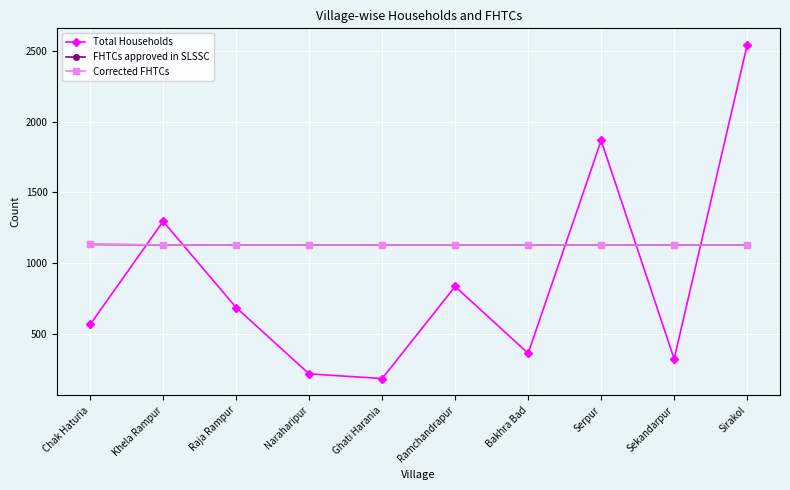

Reading left to right, list all the values displayed in this chart.

Total Households: Chak Haturia=564	Khela Rampur=1294	Raja Rampur=684	Naraharipur=214	Ghati Harania=181	Ramchandrapur=833	Bakhra Bad=360	Serpur=1867	Sekandarpur=320	Sirakol=2543
FHTCs approved in SLSSC: Chak Haturia=1131	Khela Rampur=1127	Raja Rampur=1127	Naraharipur=1127	Ghati Harania=1127	Ramchandrapur=1127	Bakhra Bad=1127	Serpur=1127	Sekandarpur=1127	Sirakol=1127
Corrected FHTCs: Chak Haturia=1131	Khela Rampur=1127	Raja Rampur=1127	Naraharipur=1127	Ghati Harania=1127	Ramchandrapur=1127	Bakhra Bad=1127	Serpur=1127	Sekandarpur=1127	Sirakol=1127